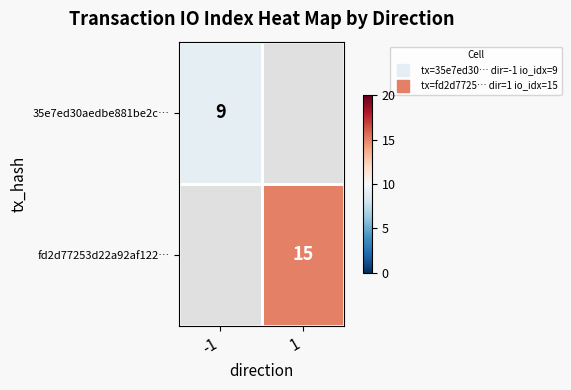

Rank the categories by 35e7ed30aedbe881be2c… value from lowest to highest.

-1, 1